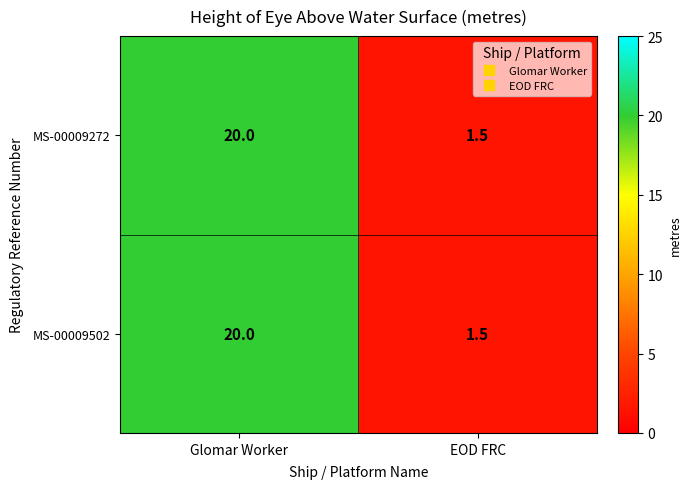

Where is MS-00009502 nearest to the value 10?

EOD FRC